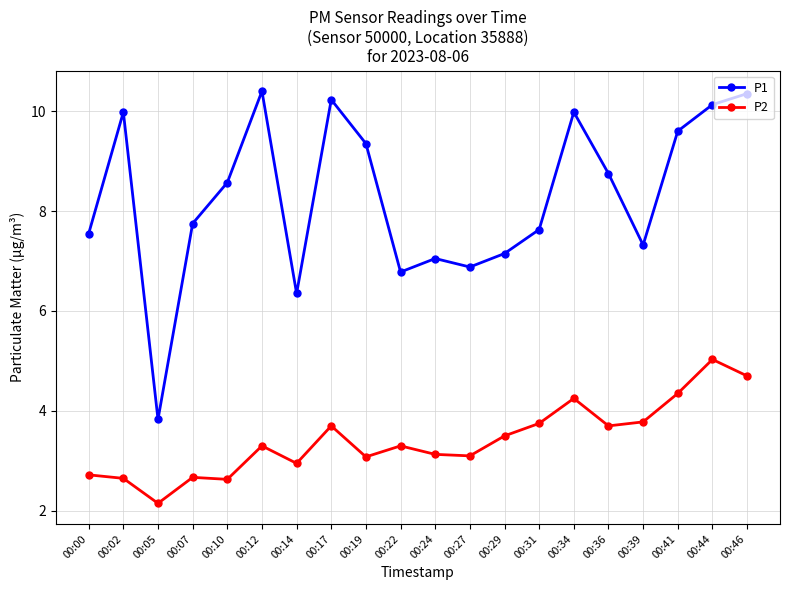

What is the sum of all P2 values?

68.4